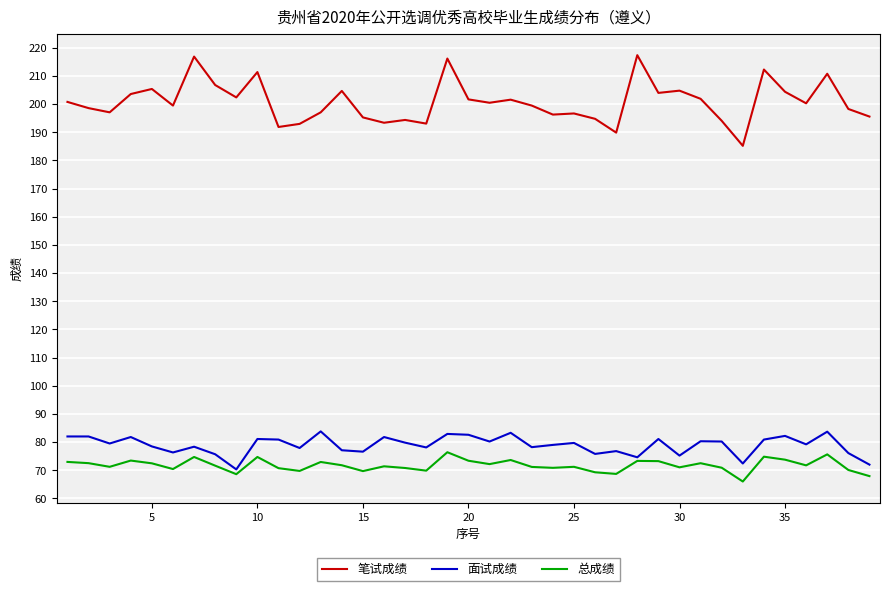

Which series has the largest total across all categories?

笔试成绩